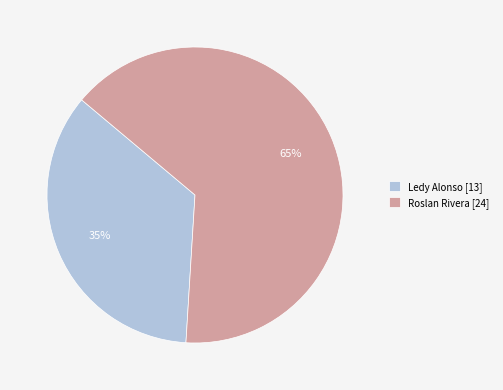

To the nearest percent, what portion does Ledy Alonso represent?

35%